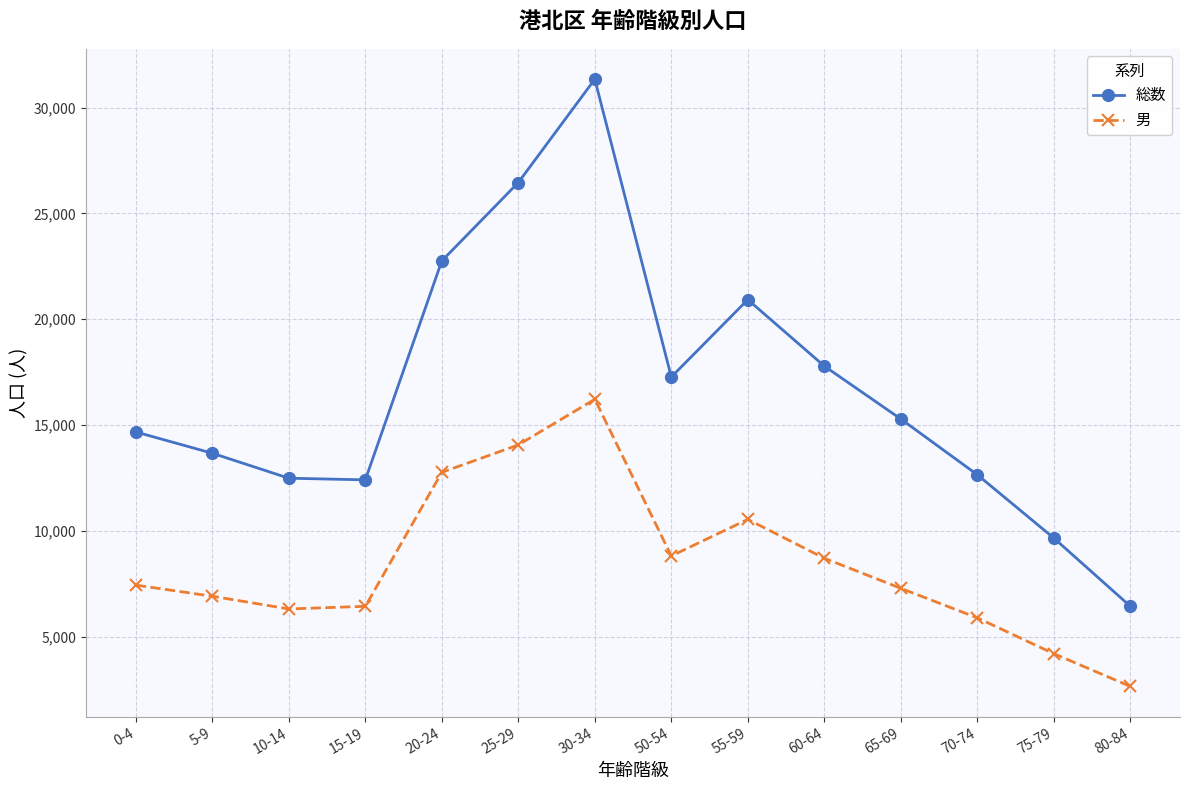

Which series has the largest total across all categories?

総数